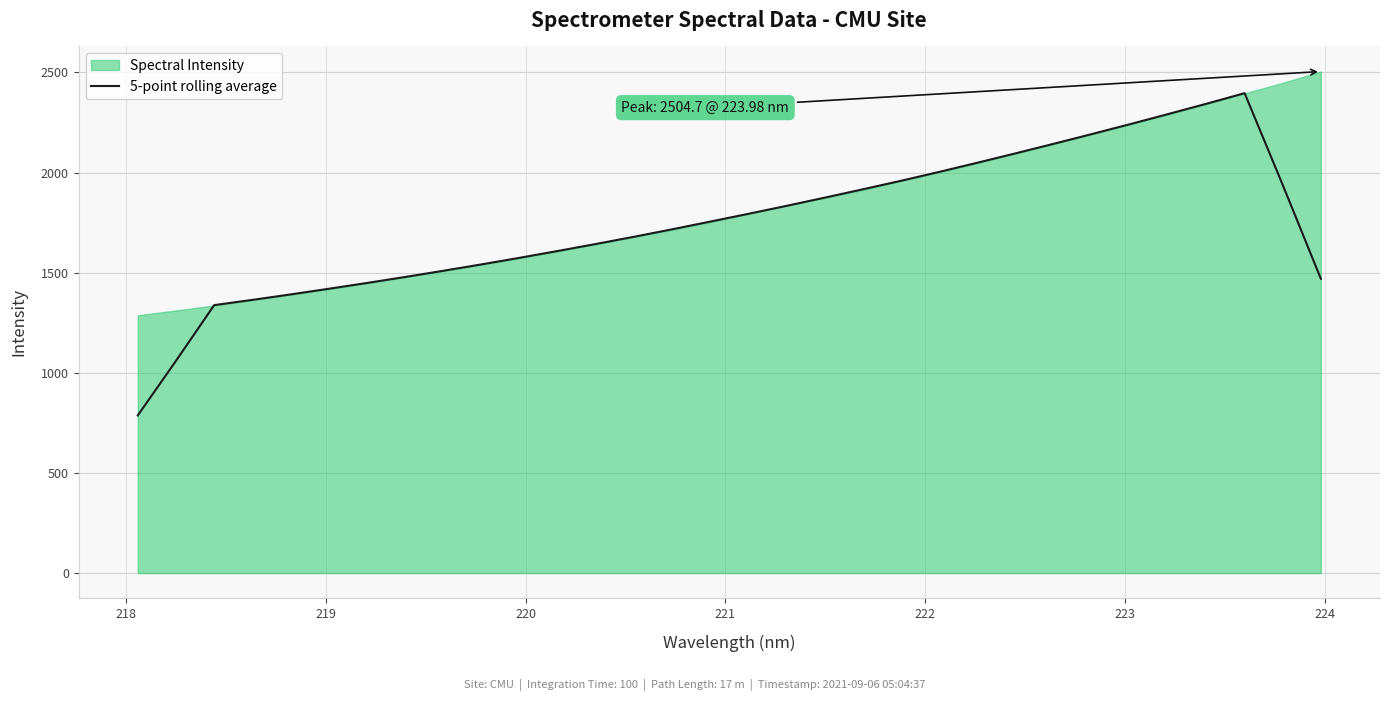

What is the minimum value shown in the chart?

787.2